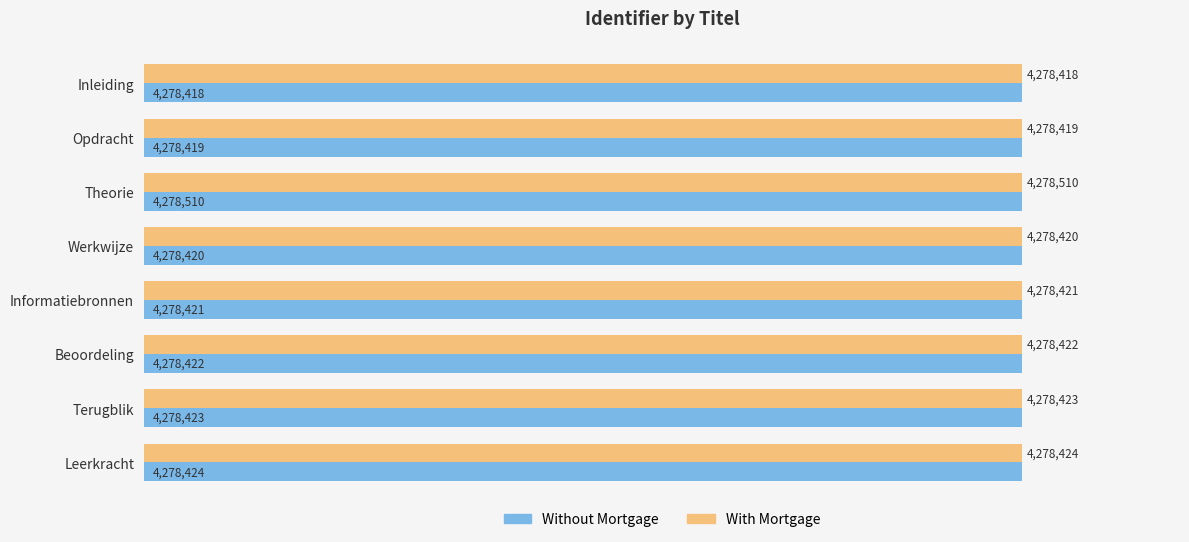

Where is With Mortgage nearest to the value 4278464?

Leerkracht